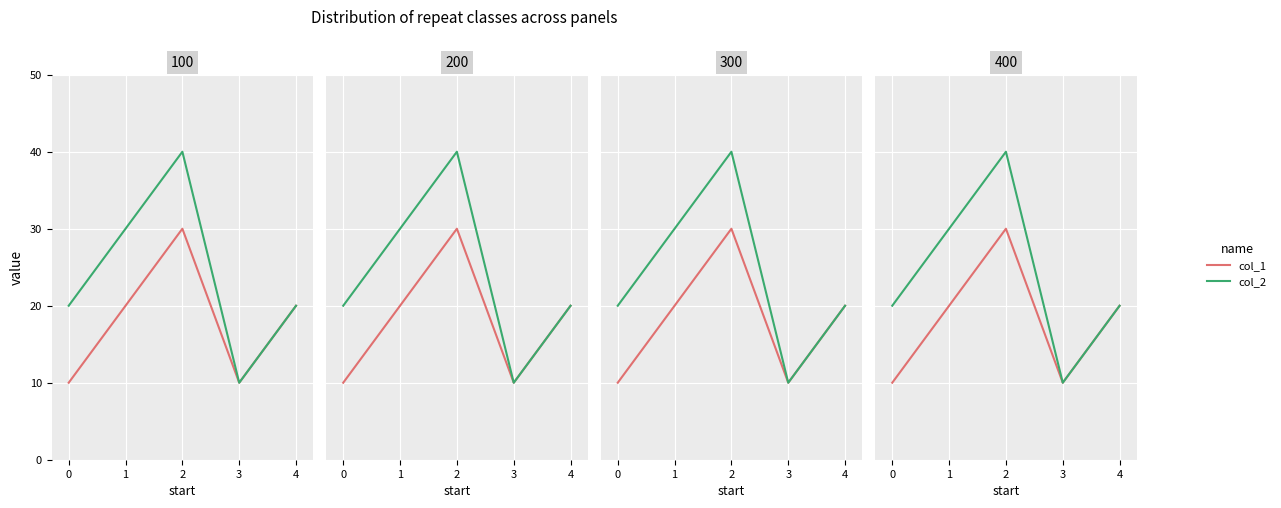

What is the difference between the maximum and minimum values in the col_2 series?

30